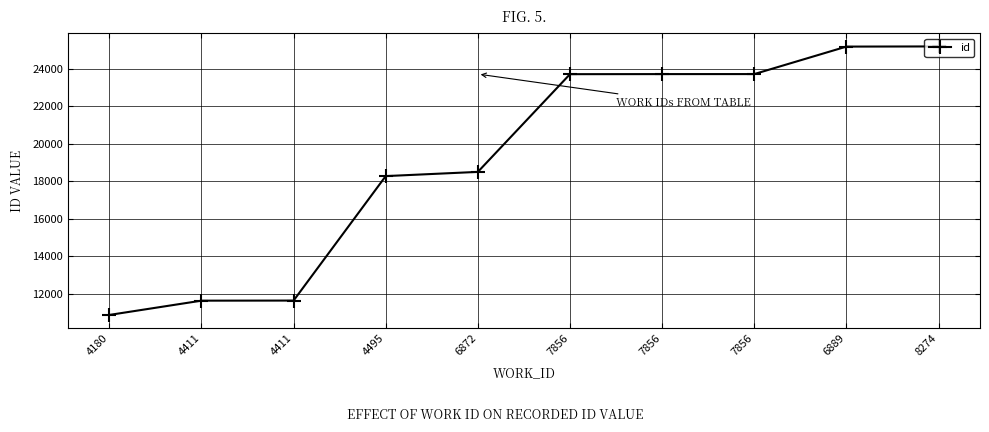

Rank the categories by value from highest to lowest.

8274, 6889, 7856, 7856, 7856, 6872, 4495, 4411, 4411, 4180